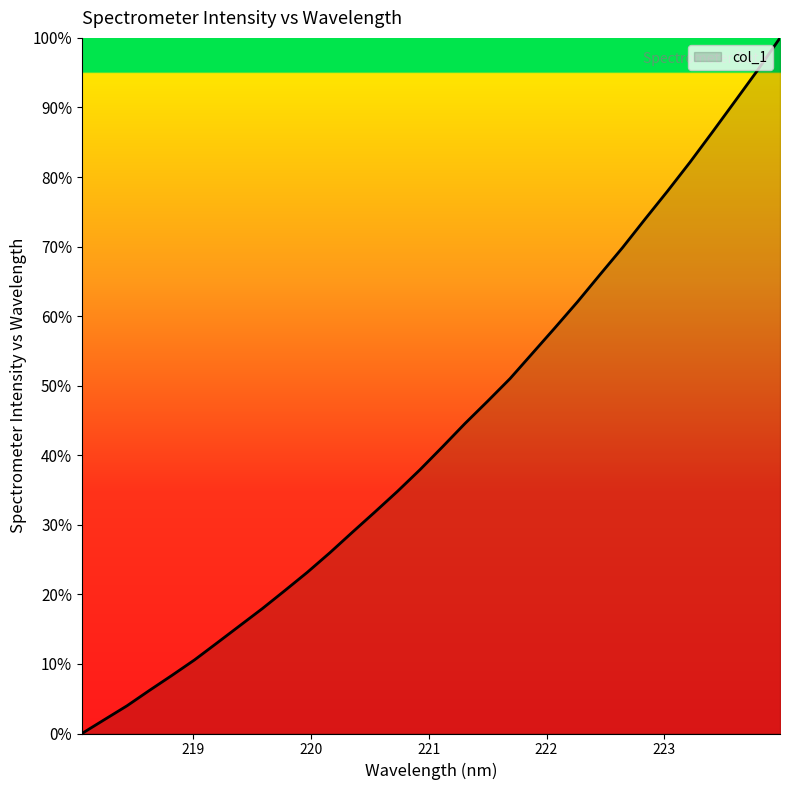

What is the average value?

43.2